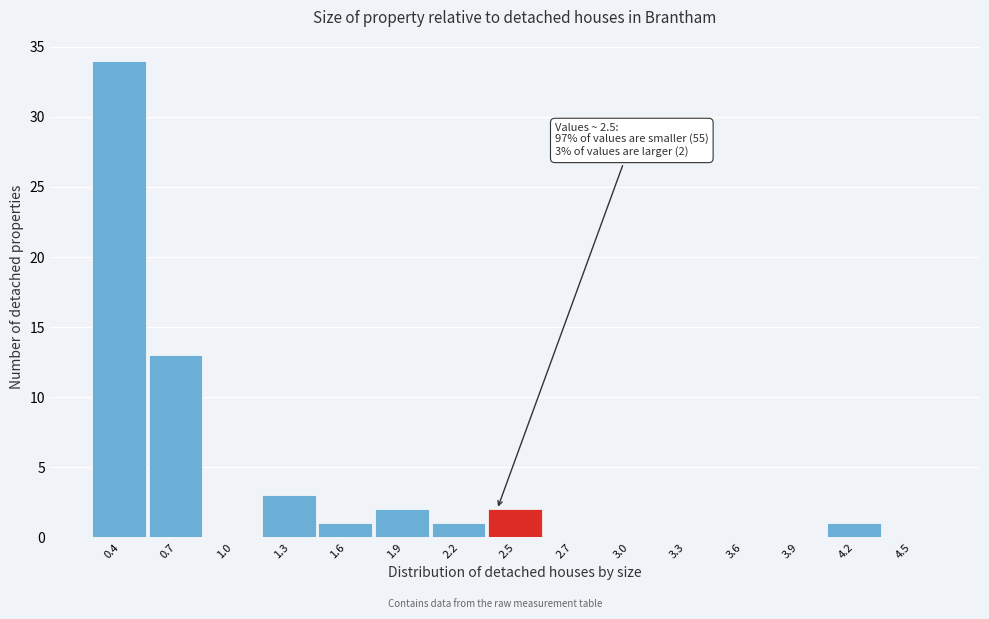

Reading left to right, extract all data points from this chart.

0.4=34	0.7=13	1.0=0	1.3=3	1.6=1	1.9=2	2.2=1	2.5=2	2.7=0	3.0=0	3.3=0	3.6=0	3.9=0	4.2=1	4.5=0